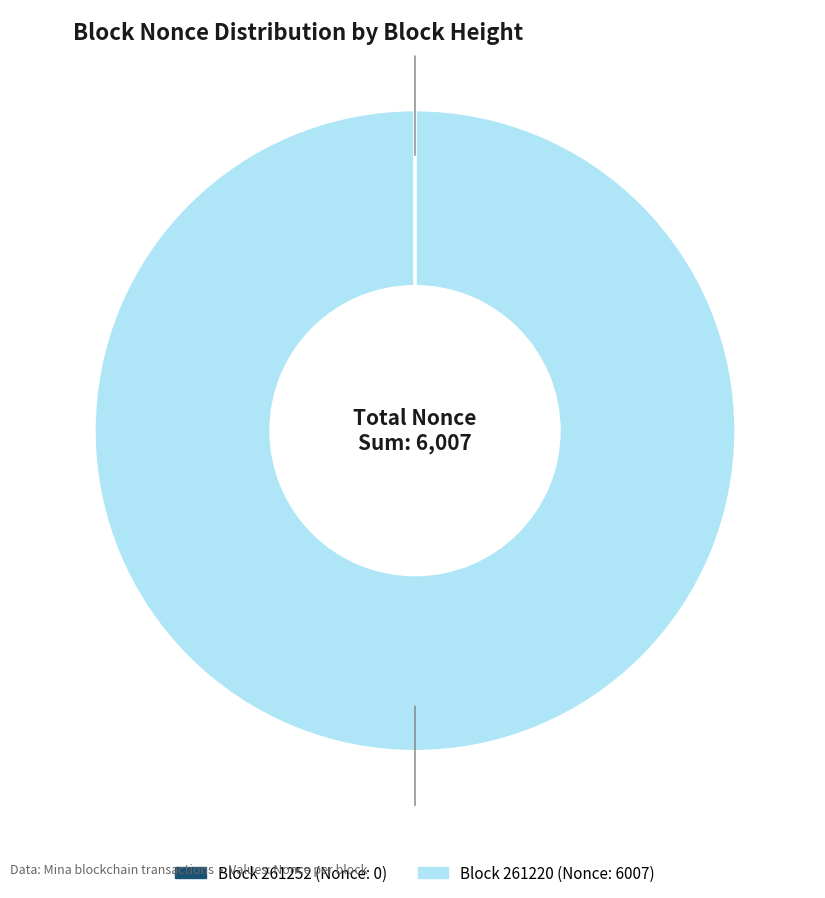

Is there any slice that represents more than half of the pie?

Yes